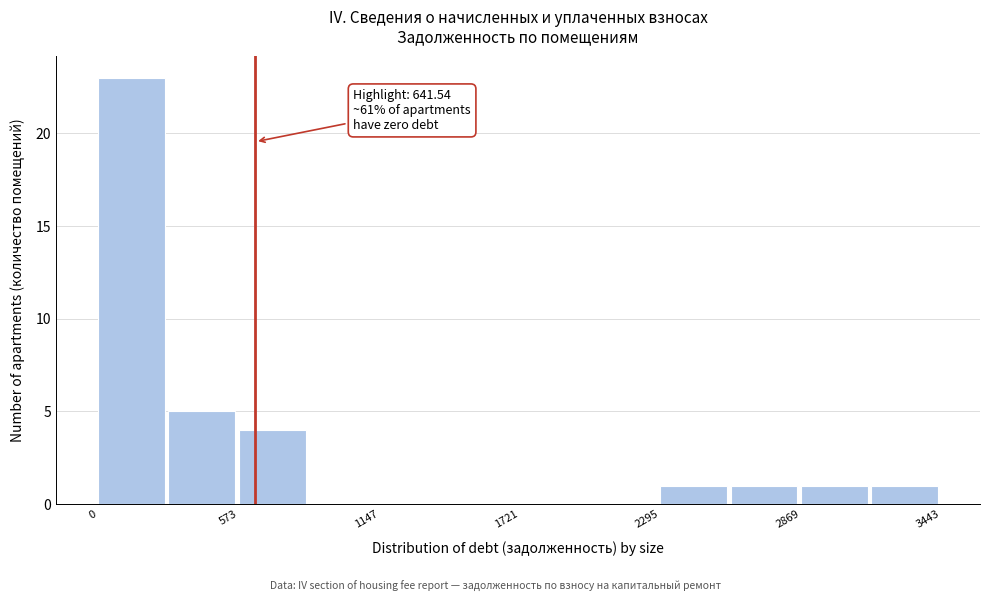

Read against the x-axis, roughly where is the centre of the tallest bar?

100